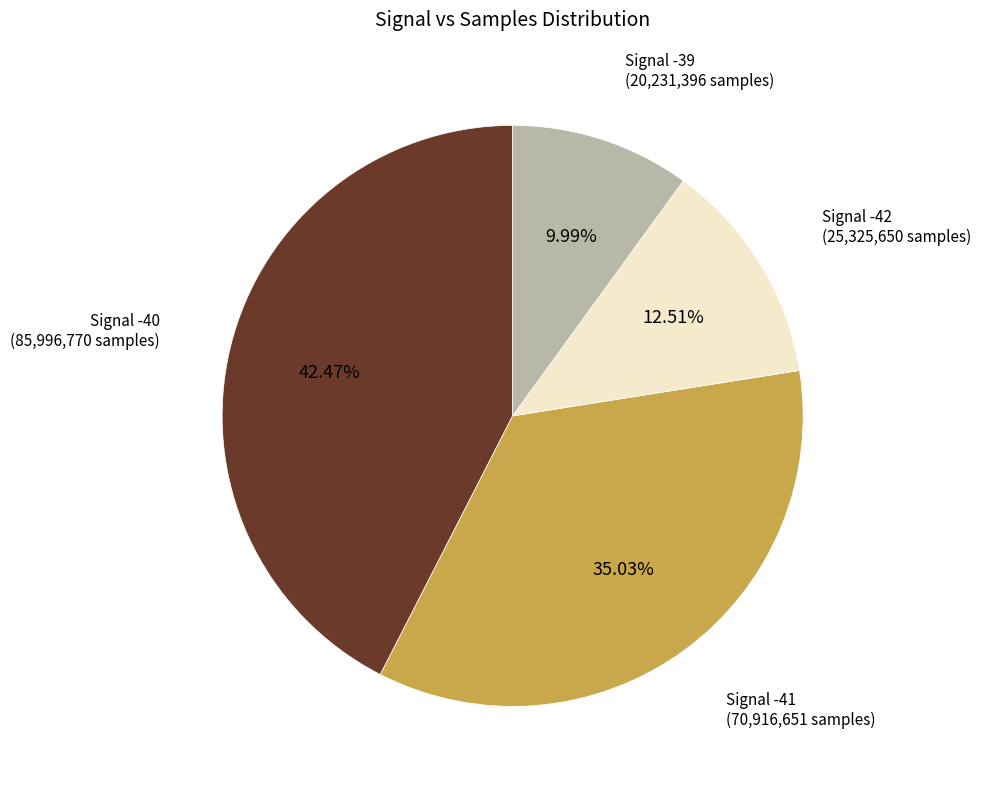

Does any single category account for the majority?

No